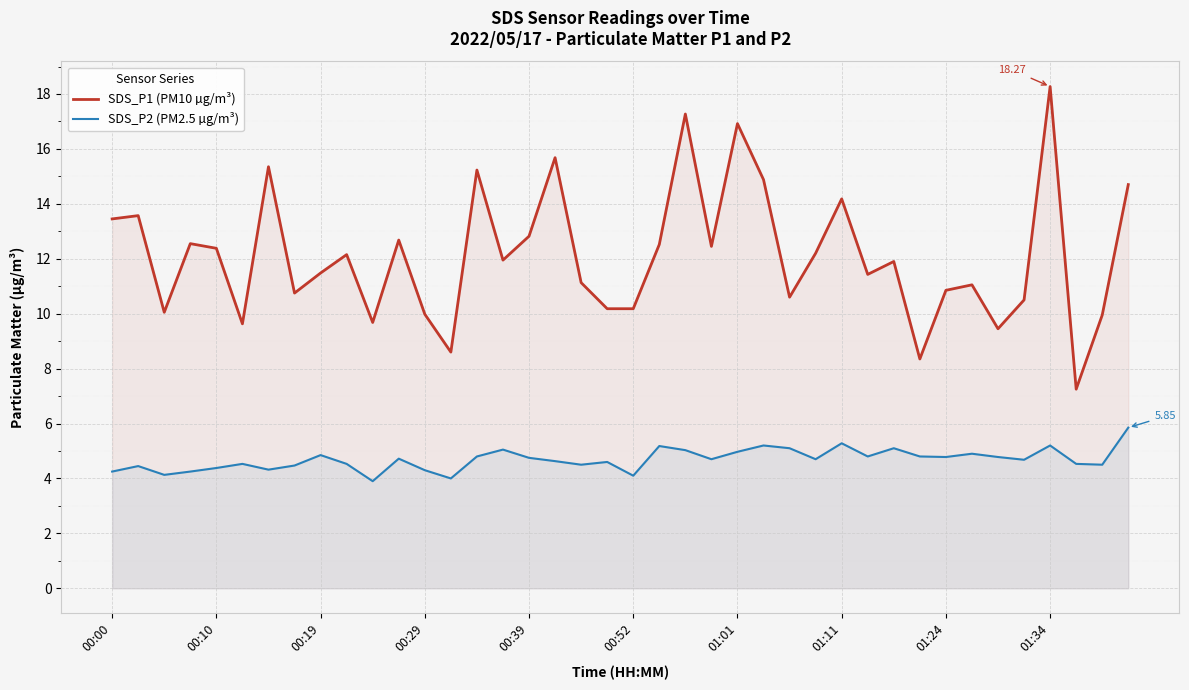

What is the highest value of the SDS_P2 (PM2.5 µg/m³) series?

5.8